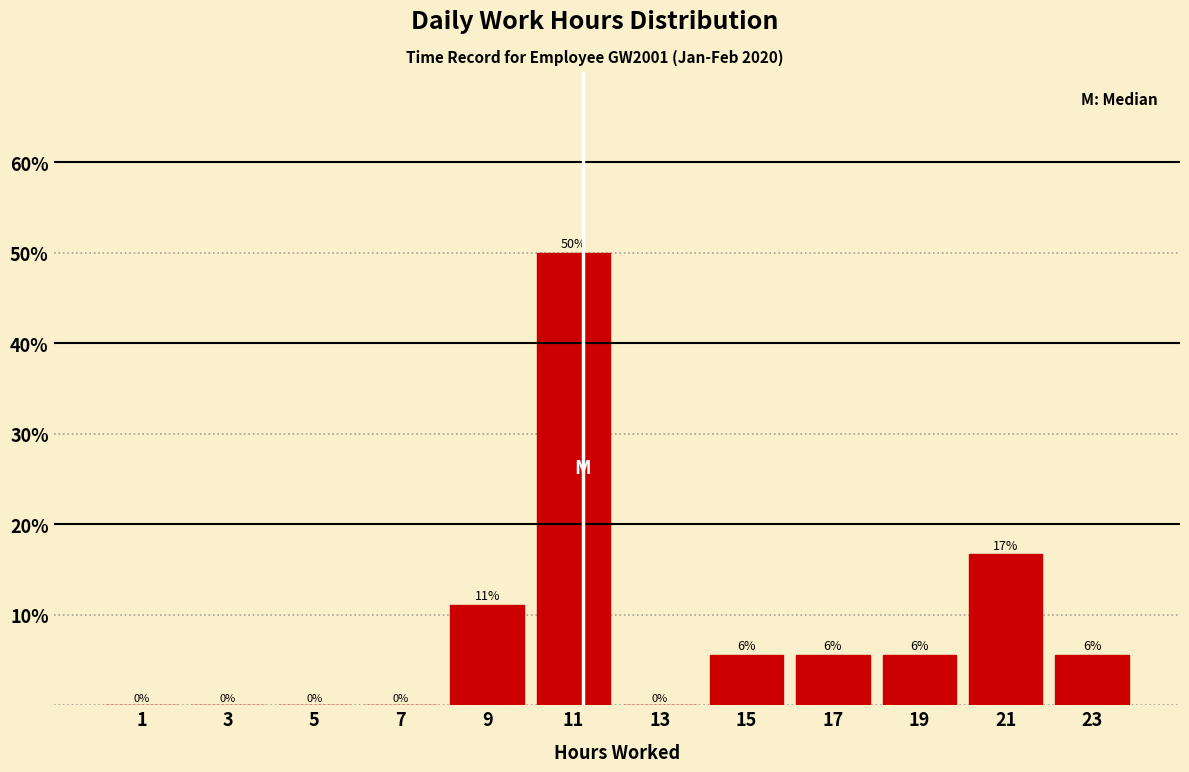

Which range on the x-axis has the tallest bar?

10 to 12